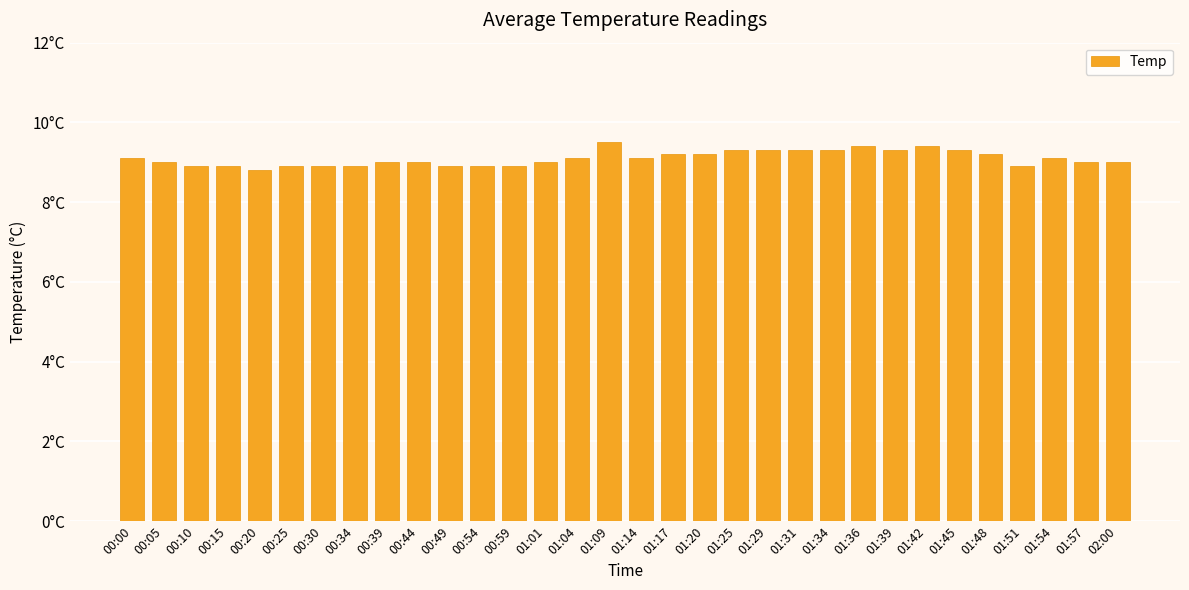

Are the bars horizontal?

No